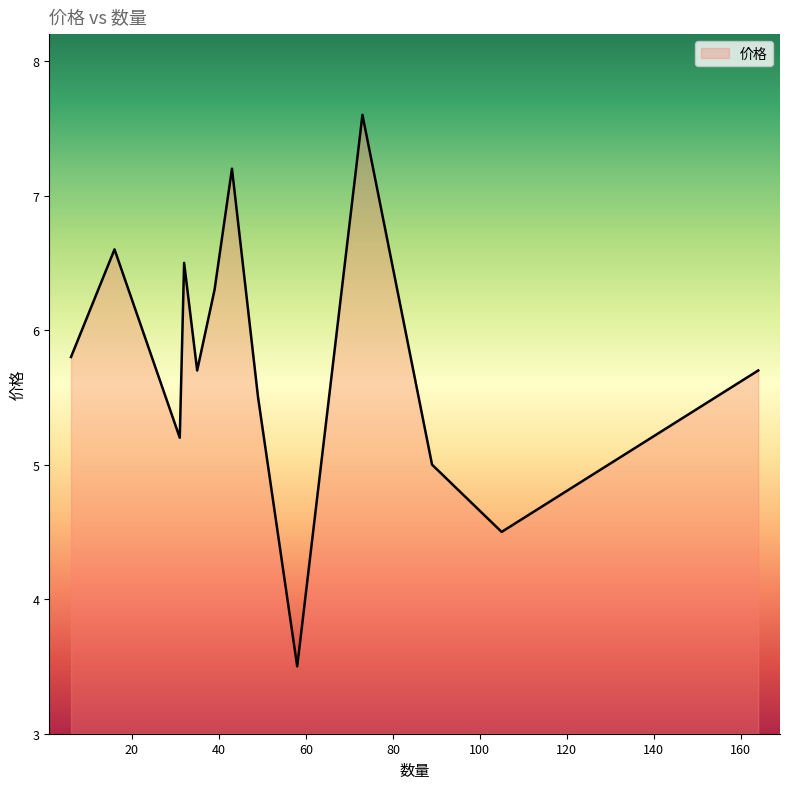

What is the maximum value shown in the chart?

7.6